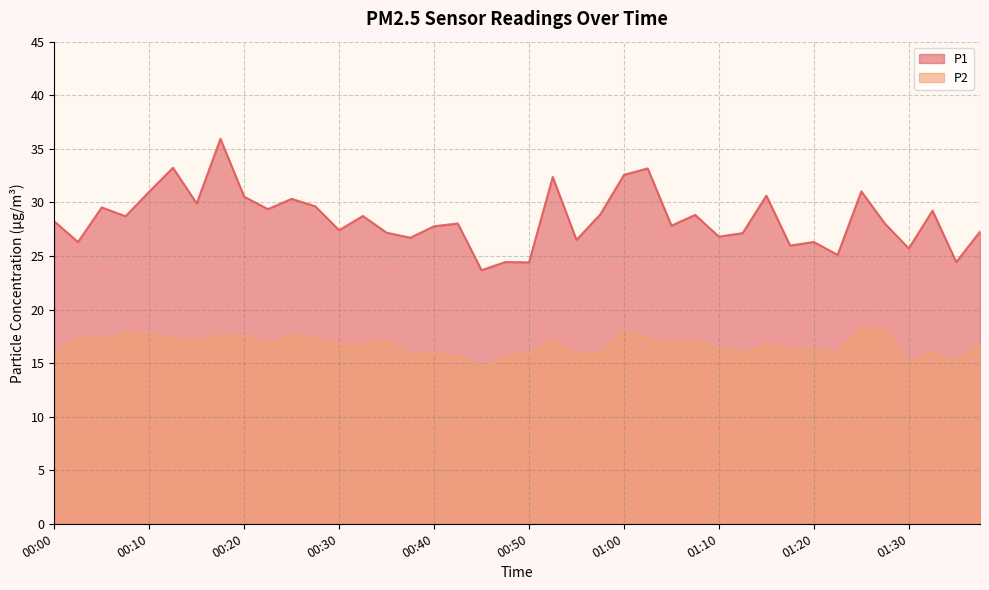

List the labels in order of P1 value, smallest first.

00:45, 00:50, 00:48, 01:35, 01:23, 01:30, 01:18, 00:03, 01:20, 00:55, 00:38, 01:10, 01:13, 00:35, 01:38, 00:30, 00:40, 01:05, 01:28, 00:43, 00:00, 00:08, 00:33, 01:08, 00:58, 01:33, 00:23, 00:05, 00:28, 00:15, 00:25, 00:20, 01:15, 00:10, 01:25, 00:53, 01:00, 01:03, 00:13, 00:18